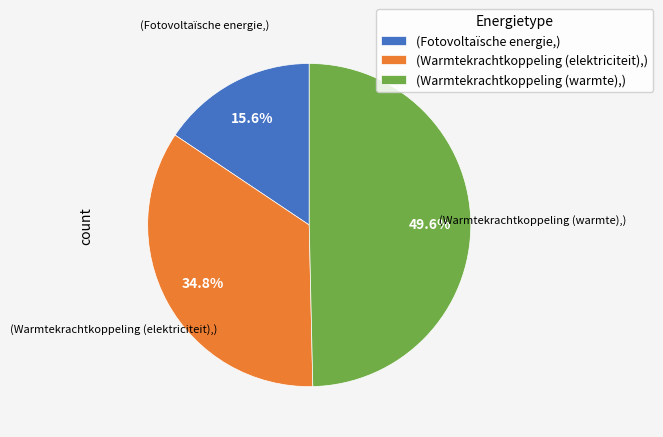

Which has a higher value, (Fotovoltaïsche energie,) or (Warmtekrachtkoppeling (elektriciteit),)?

(Warmtekrachtkoppeling (elektriciteit),)